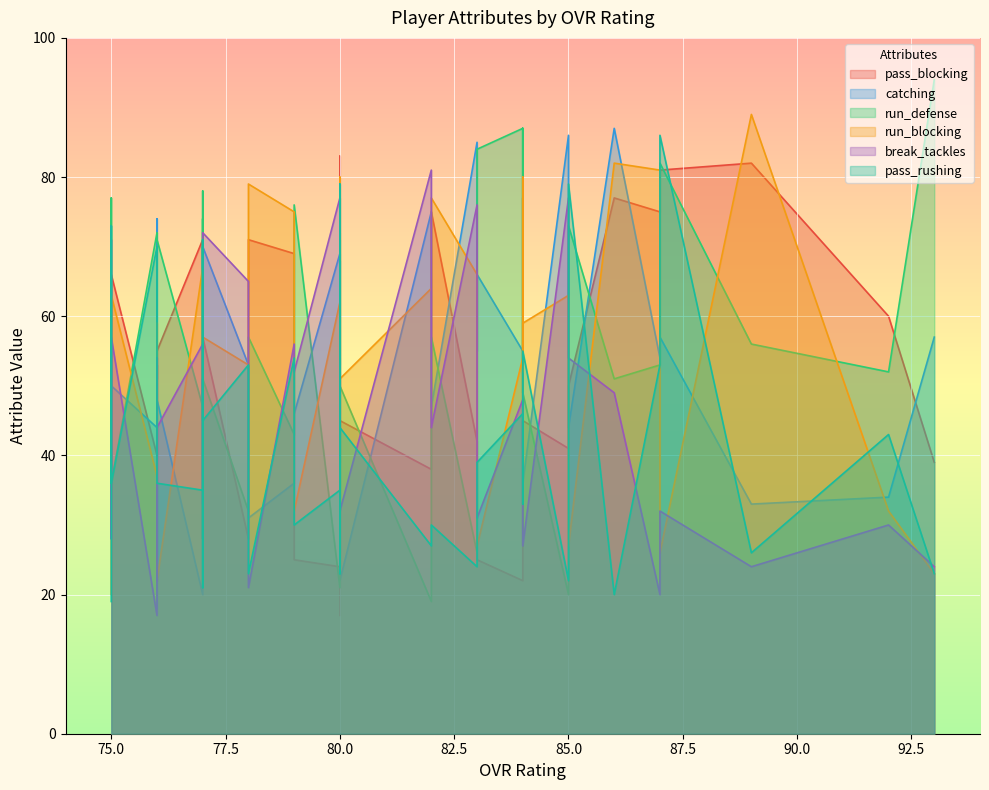

How many interior local valleys does the catching series have?

13